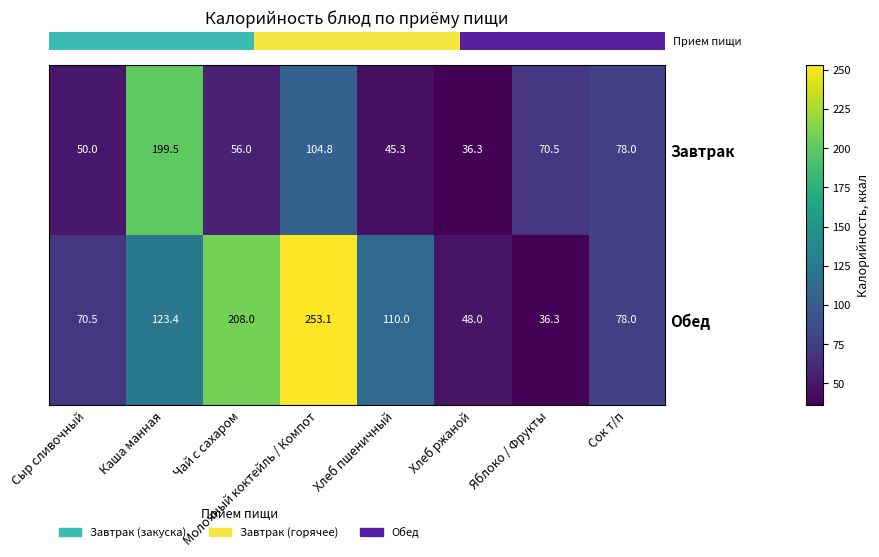

Rank the series by their maximum value, from lowest to highest.

Завтрак, Обед